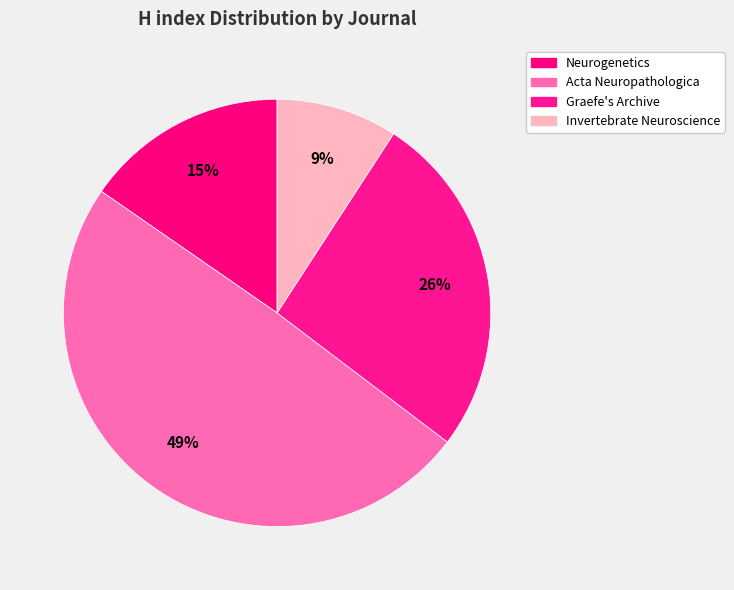

Is there any slice that represents more than half of the pie?

No